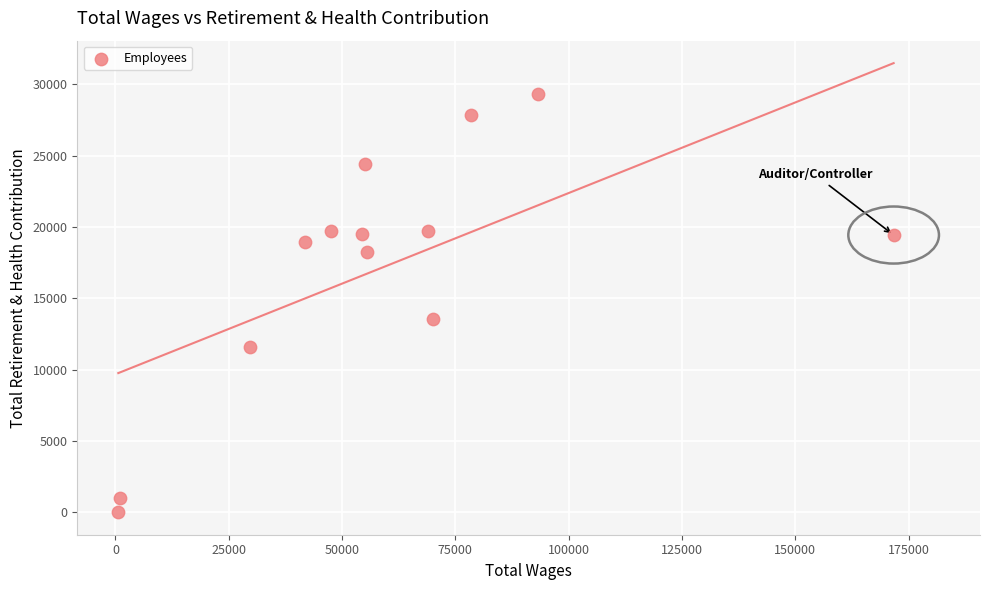

What is the range of X values (max minus min)?

171051